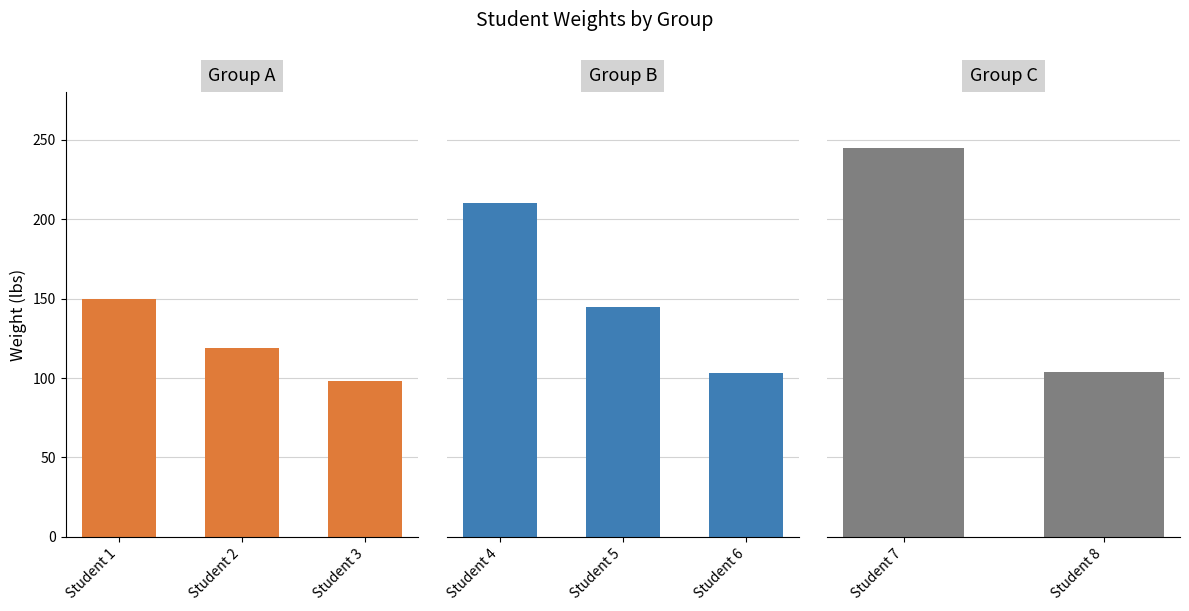

Reading left to right, transcribe all the data shown in this chart.

150	119	98	210	145	103	245	104